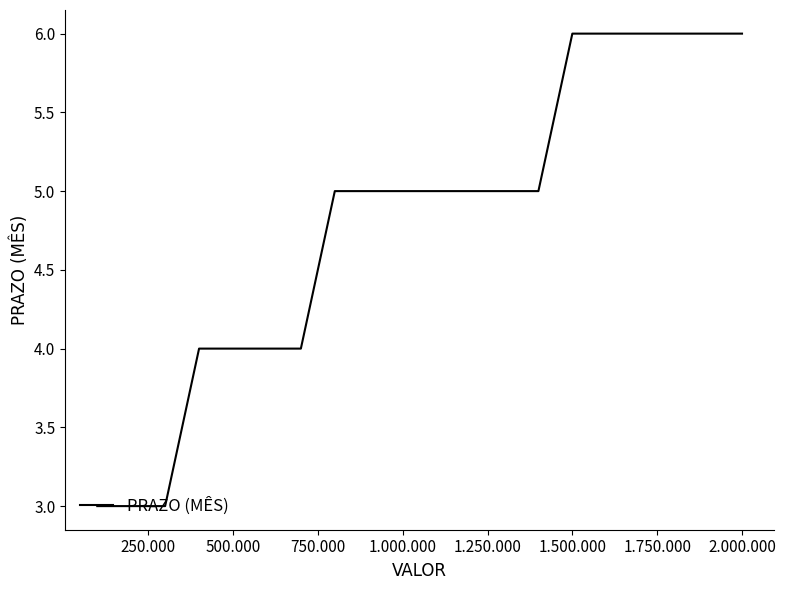

Reading left to right, extract all data points from this chart.

3	3	3	4	4	4	4	5	5	5	5	5	5	5	6	6	6	6	6	6